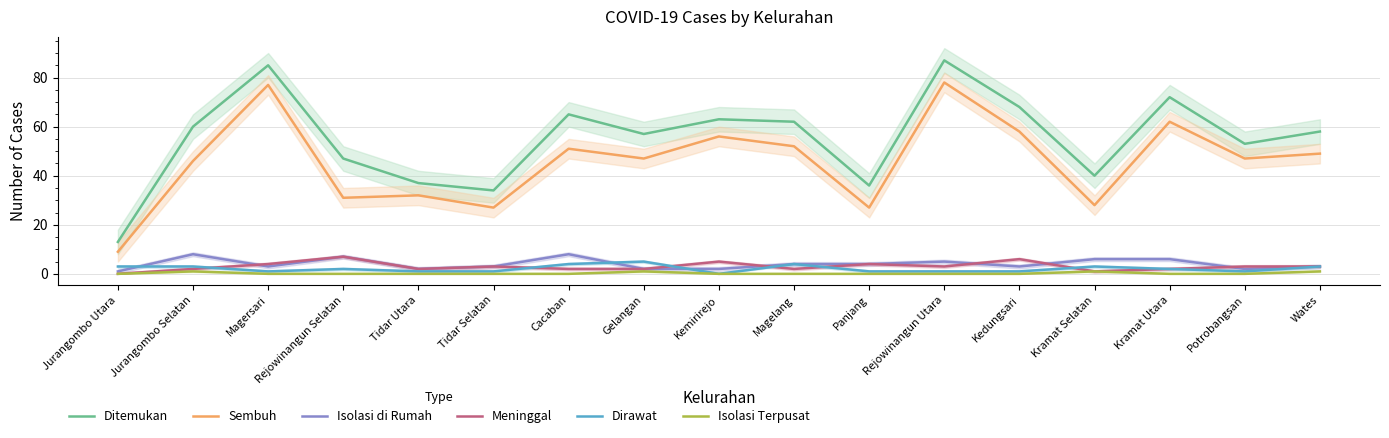

What is the value of the Dirawat point at the 16th from the left?

1